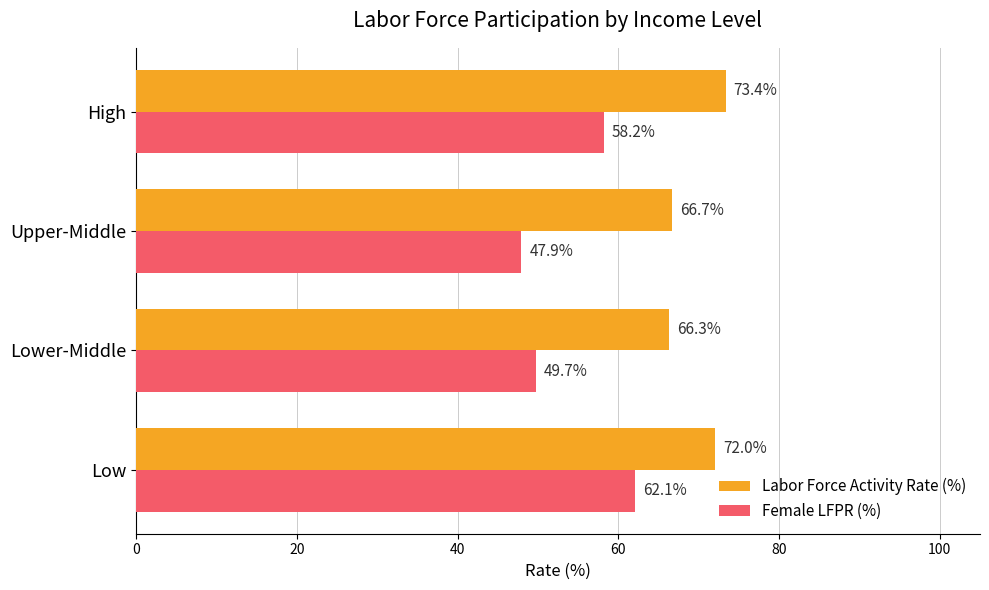

List the series in order of their peak value, lowest first.

Female LFPR (%), Labor Force Activity Rate (%)